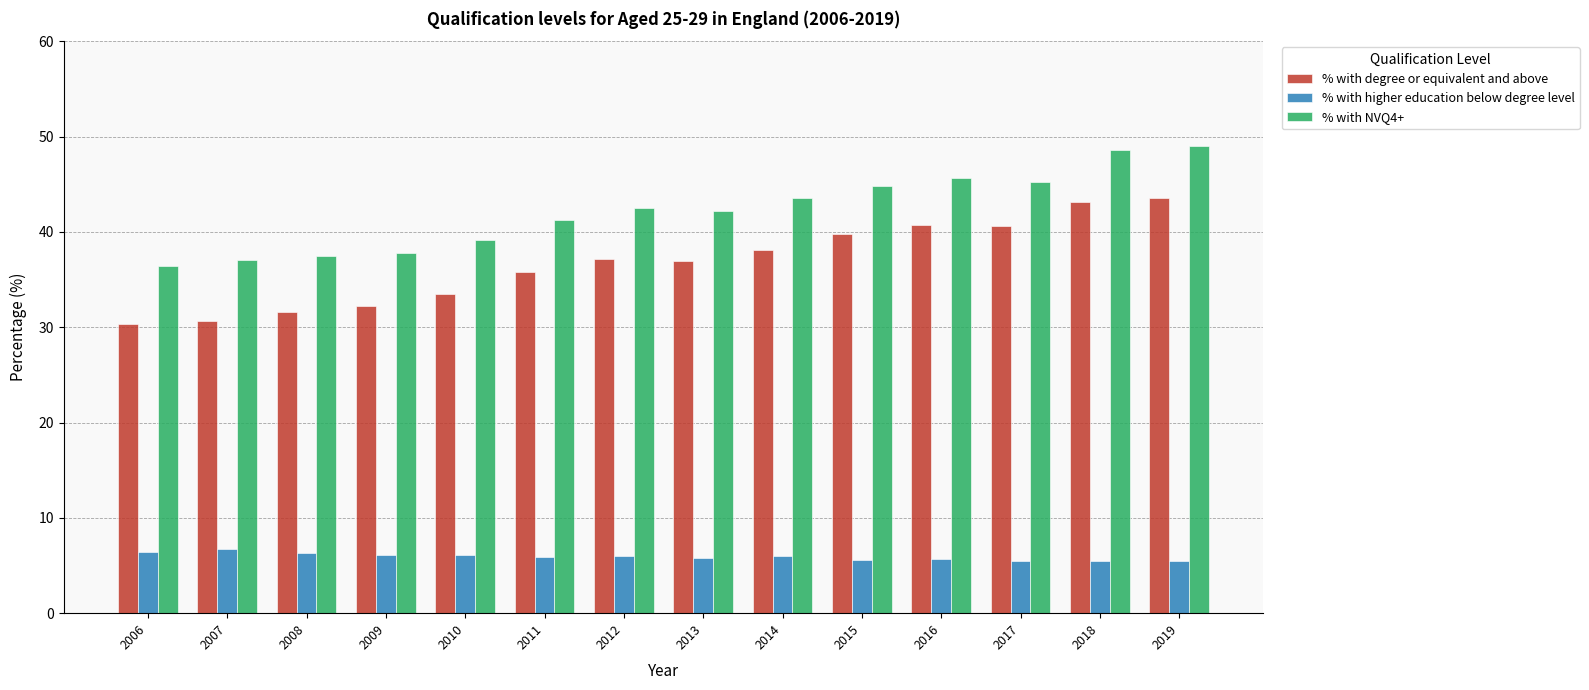

What is the difference between the maximum and minimum values in the % with degree or equivalent and above series?

13.2